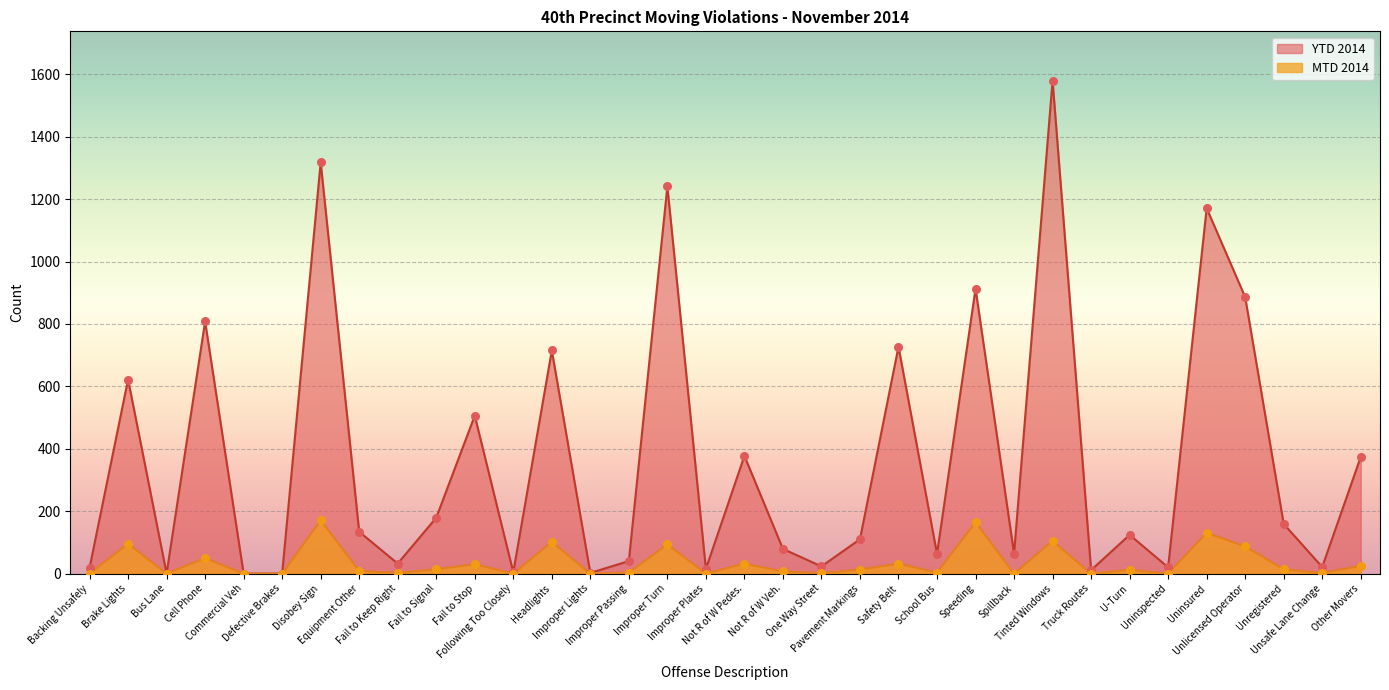

At which category is the sum across all series the highest?

Tinted Windows